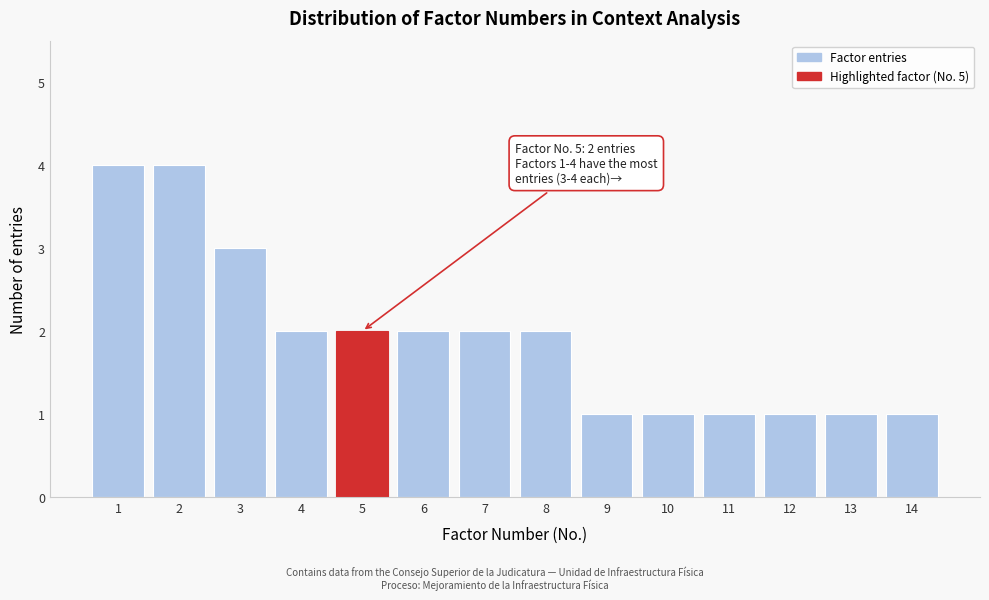

Reading left to right, transcribe all the data shown in this chart.

4	4	3	2	2	2	2	2	1	1	1	1	1	1